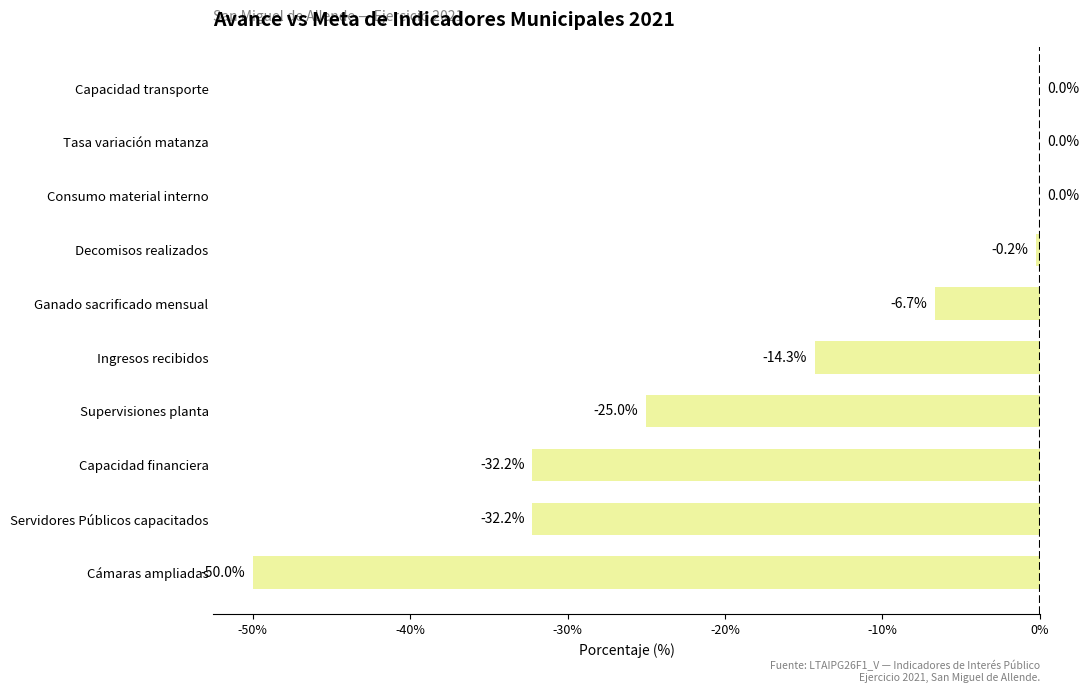

What is the change in value from Decomisos realizados to Consumo material interno?

+0.2